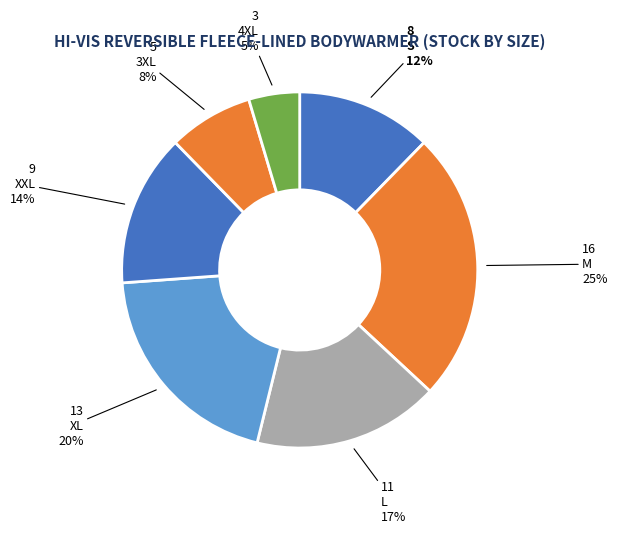

How many slices are in this pie chart?

7